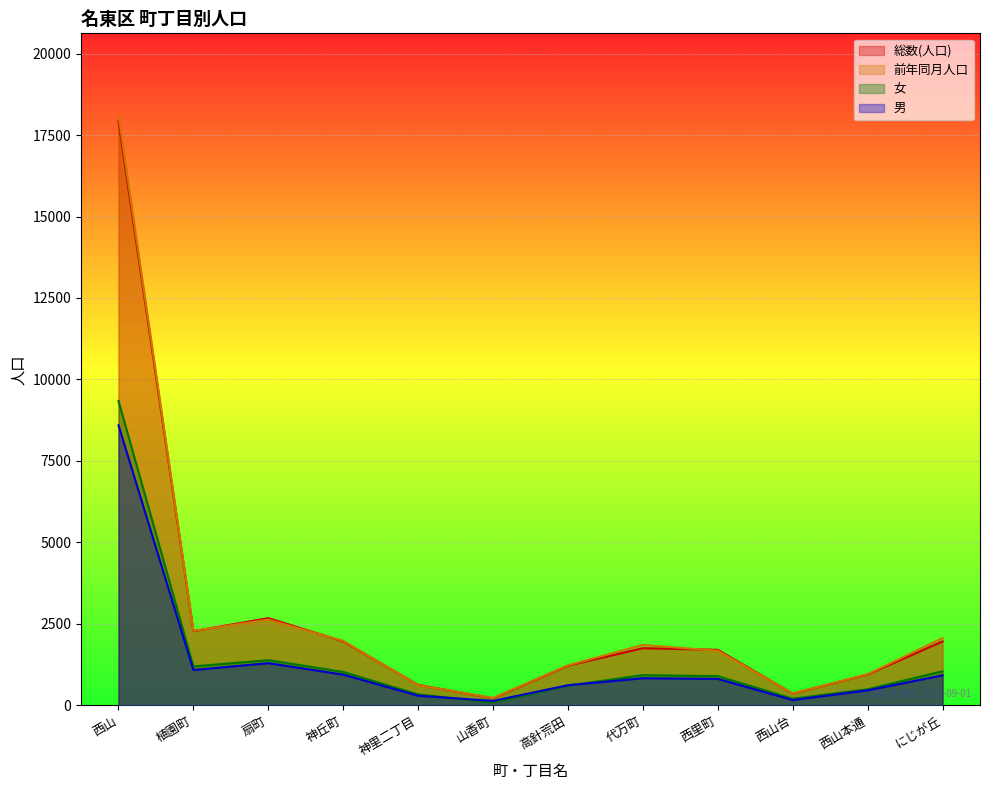

List the labels in order of 男 value, largest first.

西山, 扇町, 植園町, 神丘町, にじが丘, 代万町, 西里町, 高針荒田, 西山本通, 神里二丁目, 西山台, 山香町